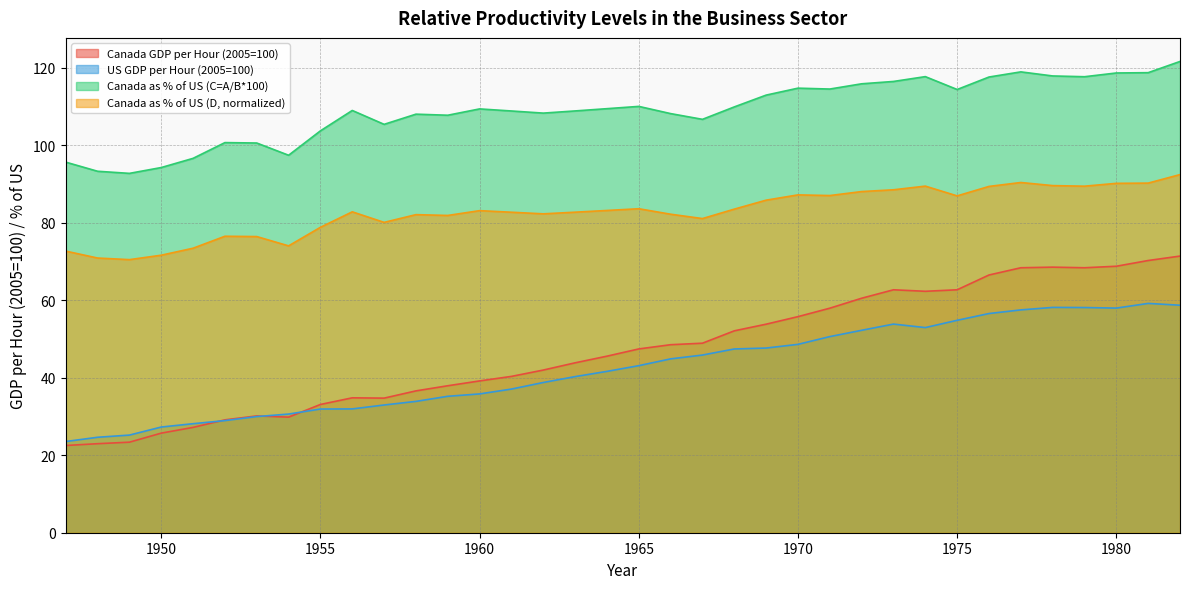

Is it true that Canada as % of US (D, normalized) equals 83.1 at 1960?

True